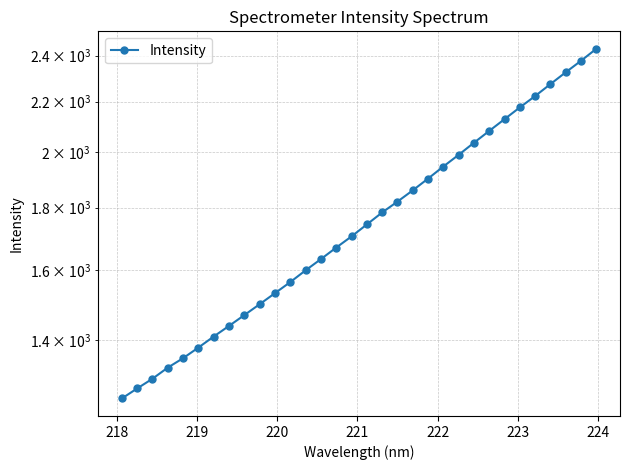

Reading left to right, list all the values displayed in this chart.

1254.5	1278.5	1302.2	1330.0	1353.9	1381.4	1410.6	1439.2	1469.0	1499.5	1531.2	1563.7	1598.8	1633.2	1669.1	1704.8	1743.8	1783.7	1820.7	1860.0	1901.8	1945.8	1989.3	2035.3	2081.4	2128.2	2176.0	2223.3	2274.1	2325.4	2376.6	2431.2